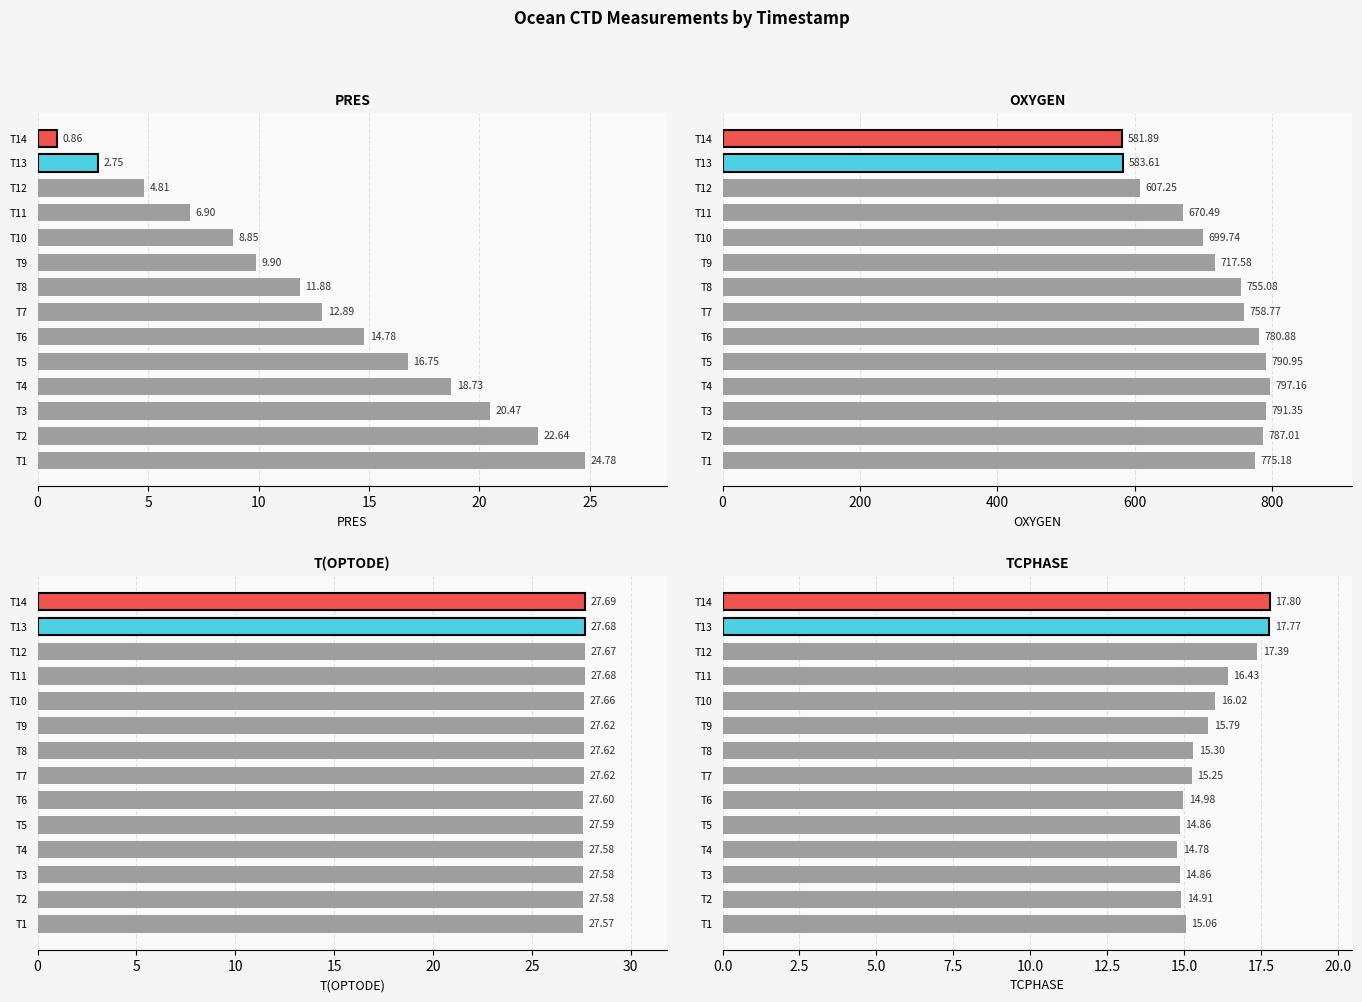

What is the maximum value for PRES?

24.8